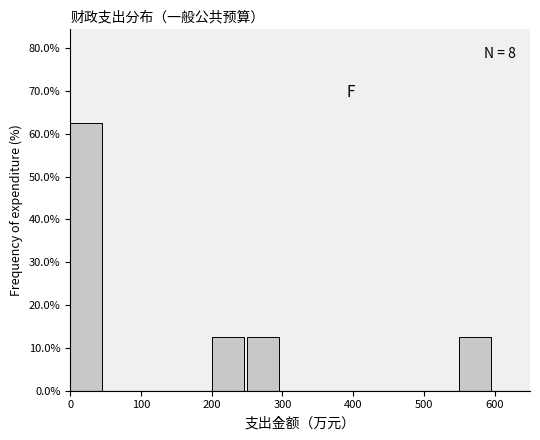

Which range on the x-axis has the tallest bar?

0 to 50